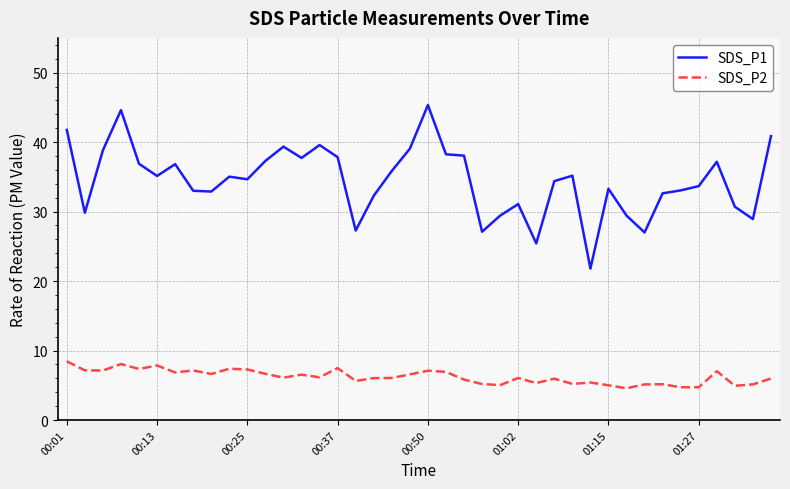

True or false: SDS_P1 and SDS_P2 intersect in this chart.

False